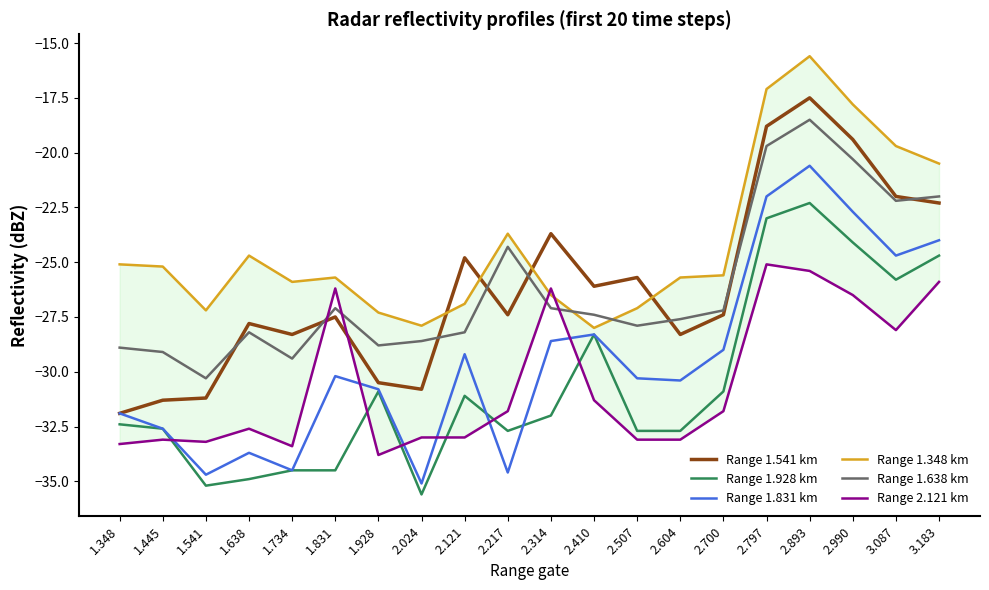

What is the label of the 19th point from the left?

3.087